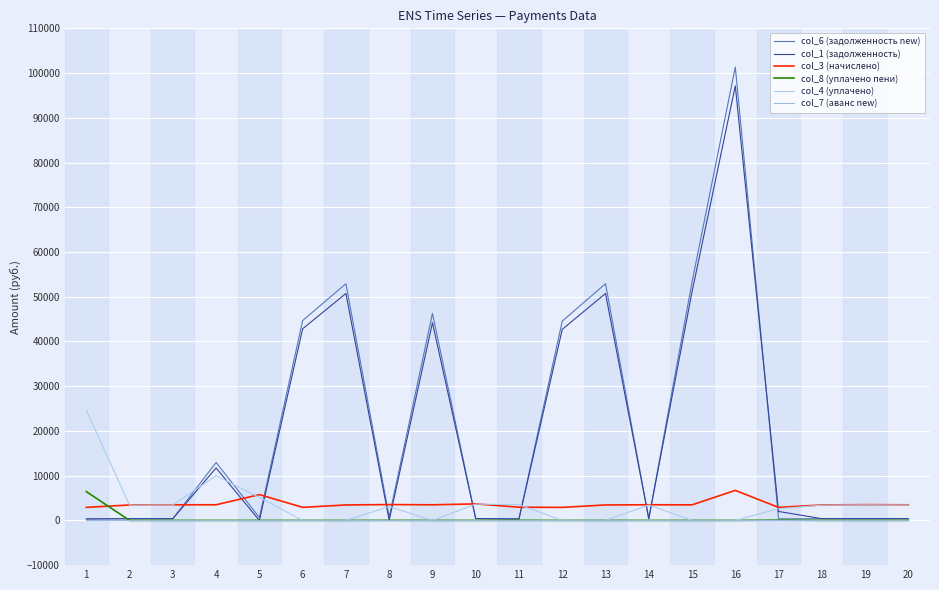

Rank the series at 14 from lowest to highest value.

col_8 (уплачено пени), col_7 (аванс new), col_6 (задолженность new), col_1 (задолженность), col_4 (уплачено), col_3 (начислено)